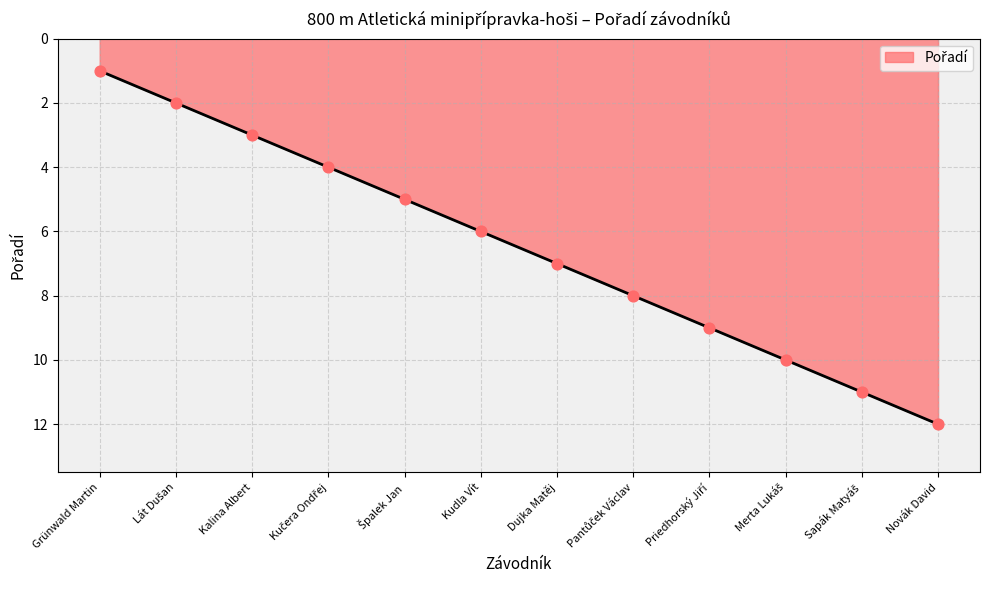

Approximately how many times larger is the value at Dujka Matěj compared to Kalina Albert?

2.3